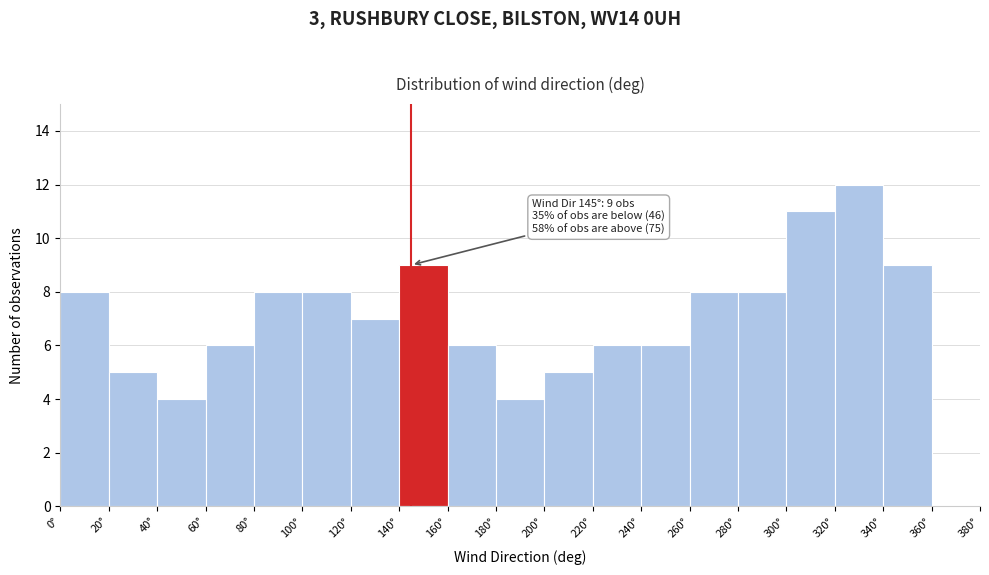

Which range on the x-axis has the tallest bar?

320 to 340